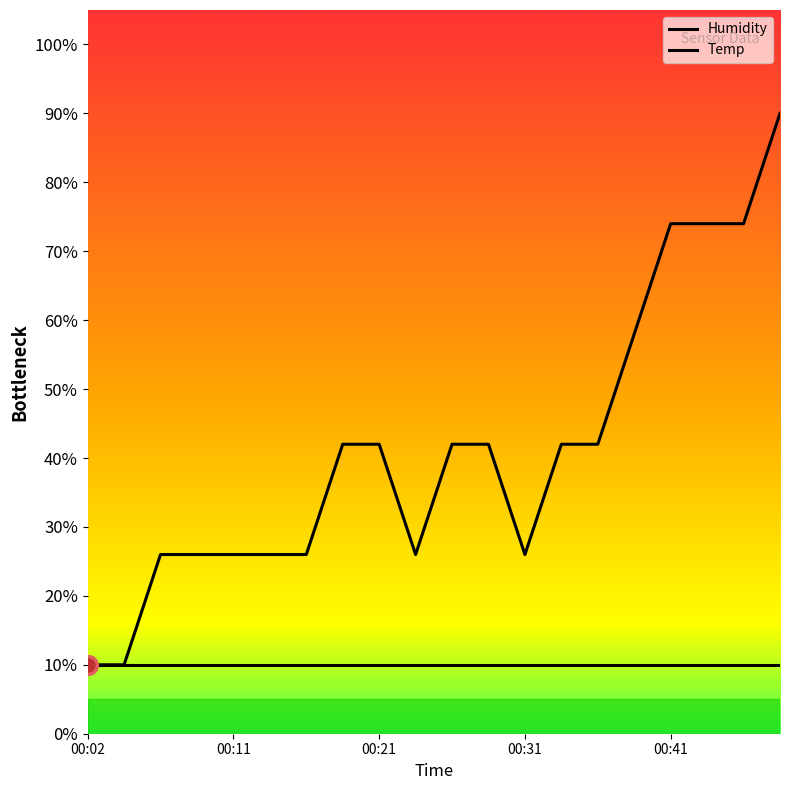

How many lines are shown in the chart?

2